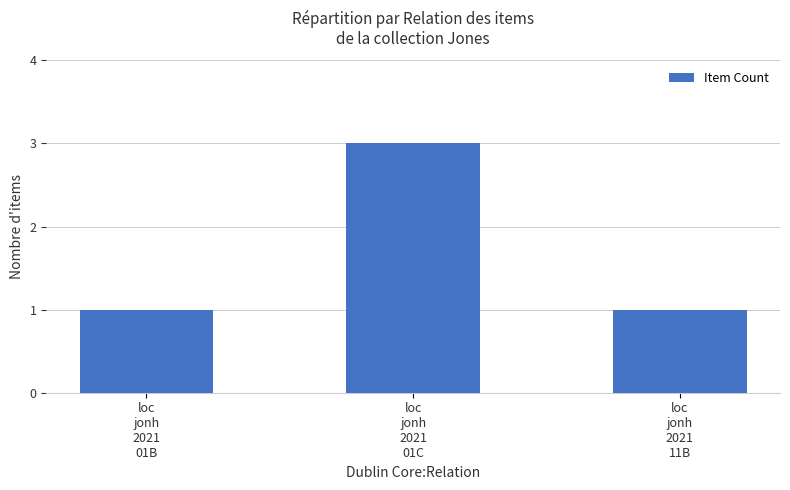

What is the difference between the values at loc
jonh
2021
11B and loc
jonh
2021
01C?

2